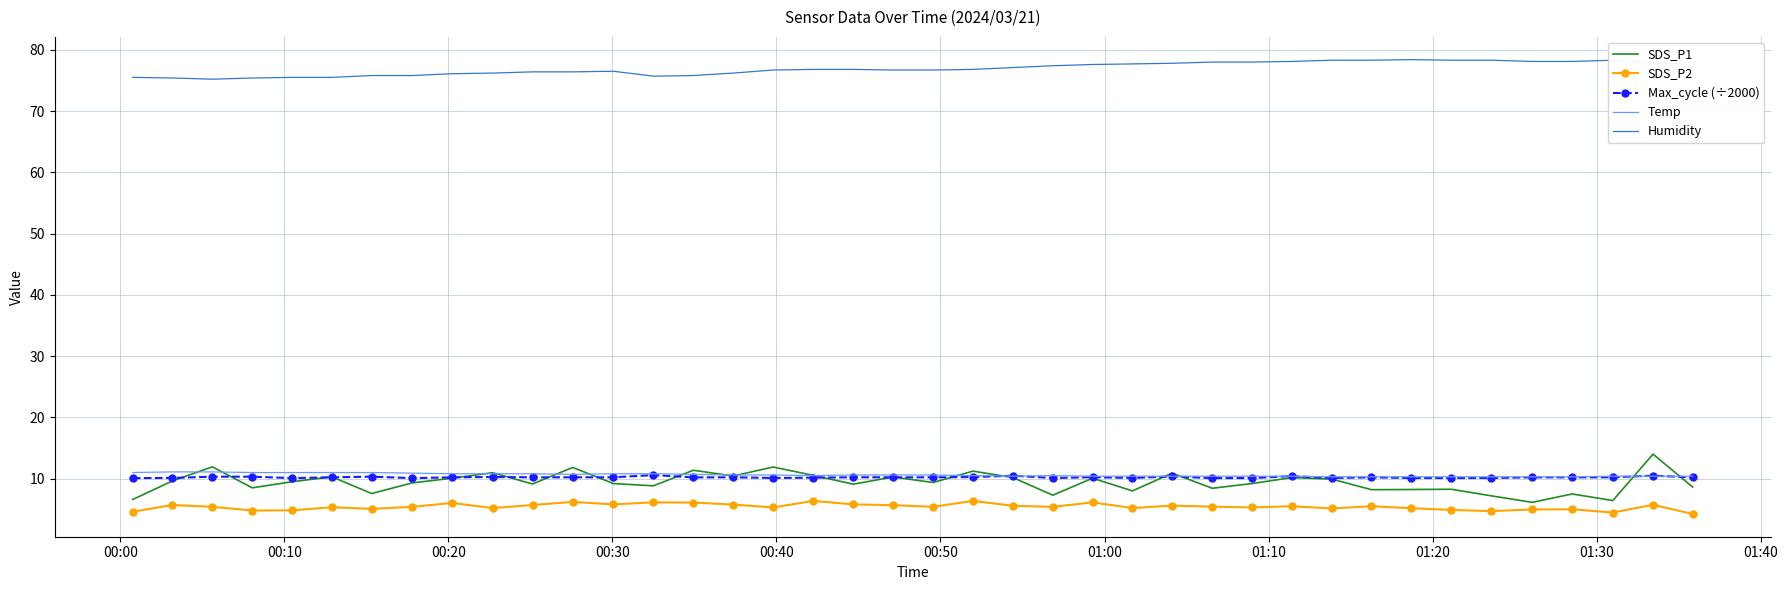

True or false: Humidity and SDS_P2 cross at least once.

False